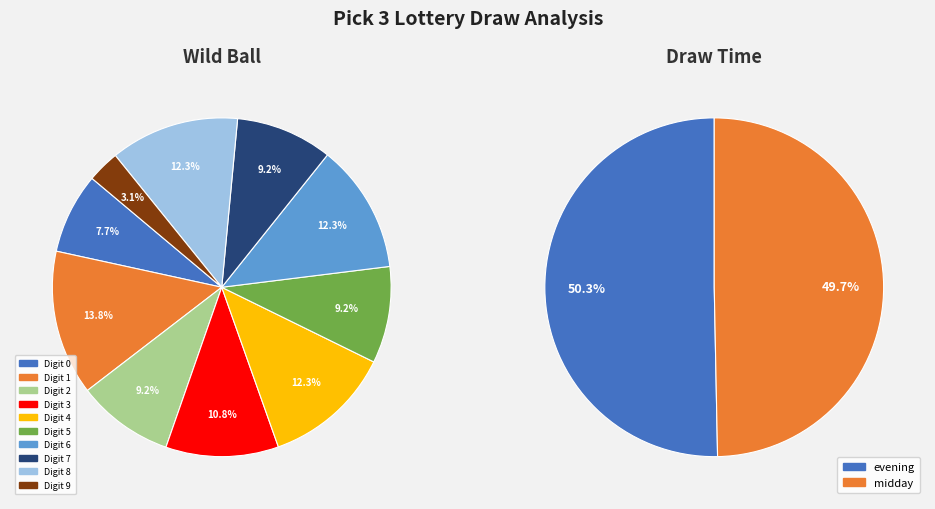

Rank the categories by value from highest to lowest.

1, 4, 6, 8, 3, 2, 5, 7, 0, 9